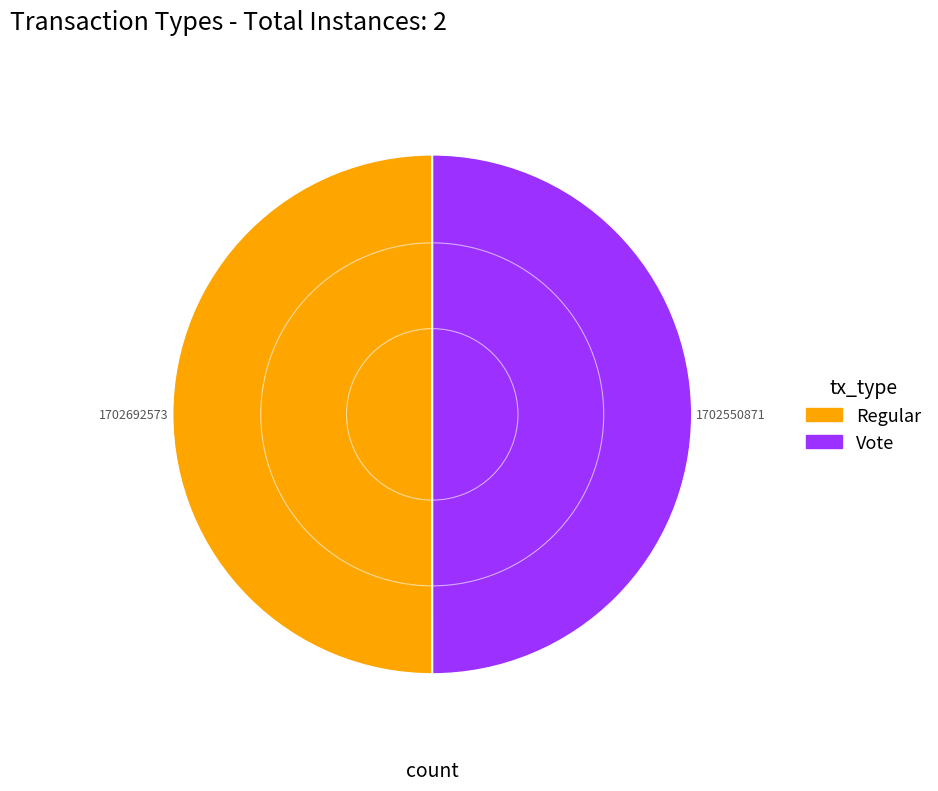

True or false: Regular accounts for 41% of the total.

False